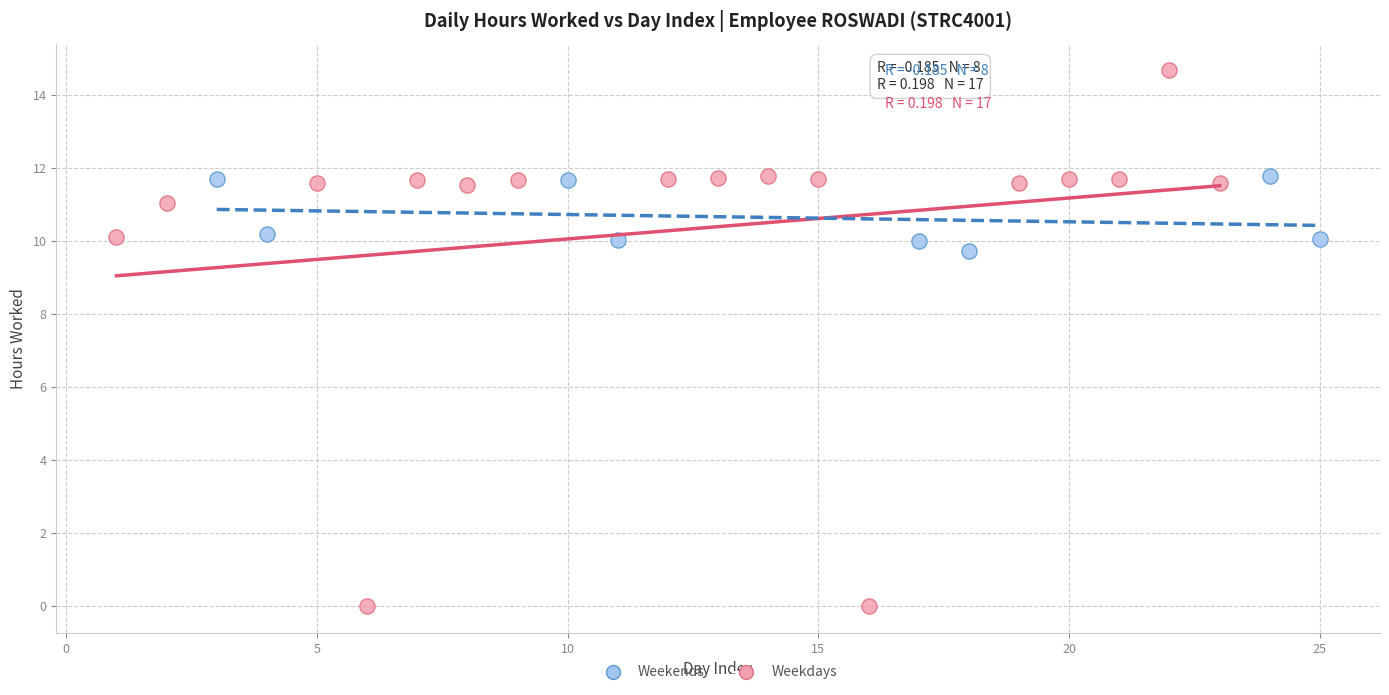

Which series reaches the maximum Y coordinate?

Weekdays